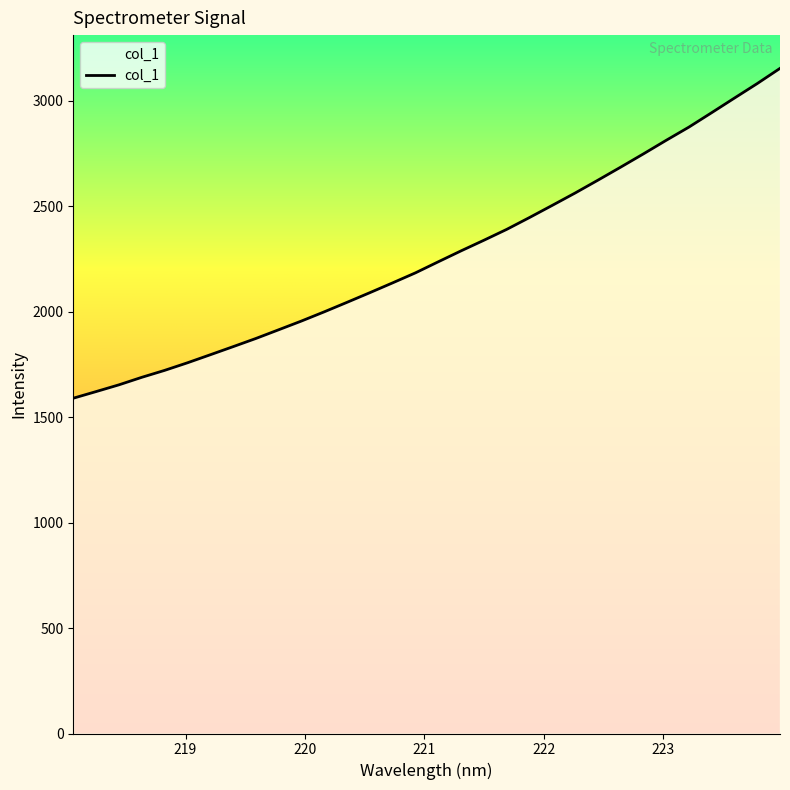

Where does the data first go above 2235?

221.1174